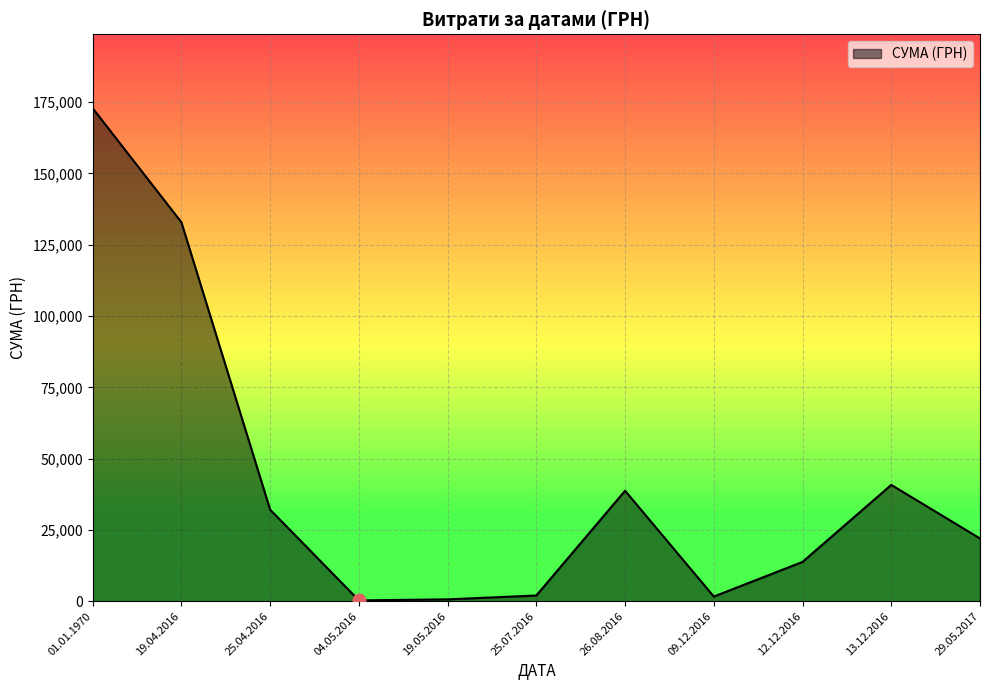

The value at 29.05.2017 is 22005.0. True or false?

True